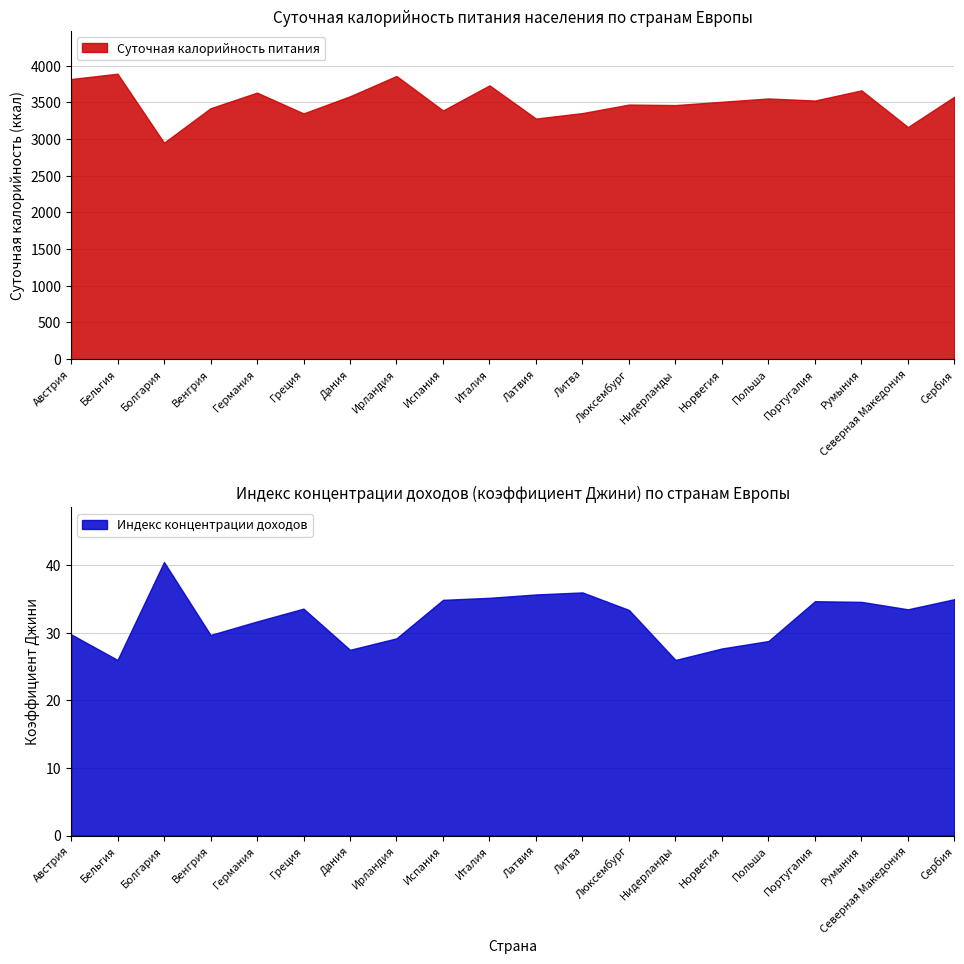

Does the chart display data point markers on the line(s)?

No